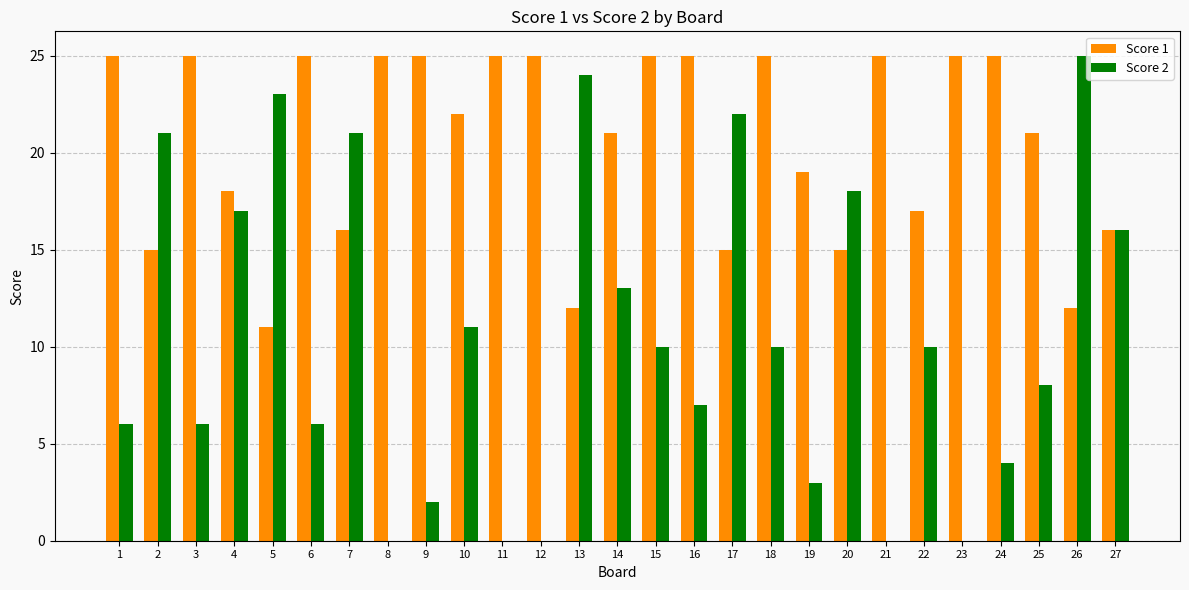

Is the value of Score 1 at 8 greater than the value of Score 2 at 3?

Yes